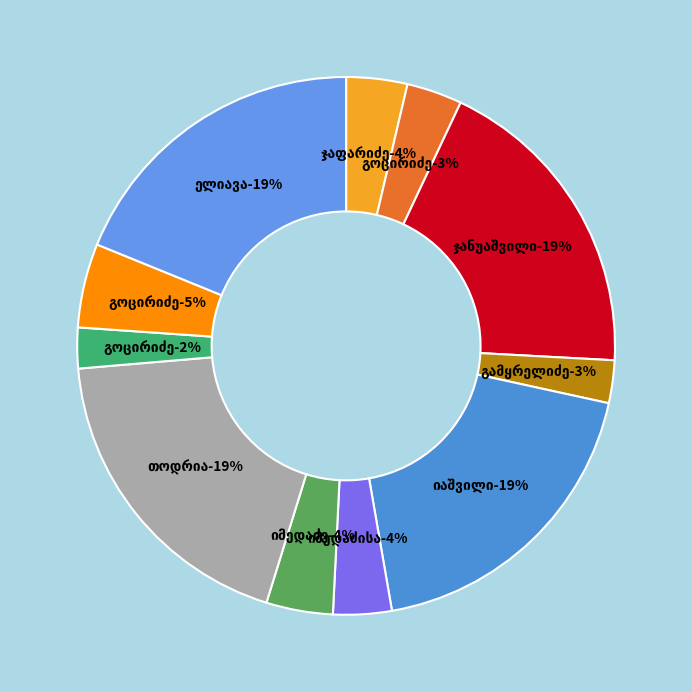

What is the ratio of the value at თევდორე სვიმონის ძე იმედაძე to the value at ანდრო ეგნატეს ძე თოდრია?

0.2